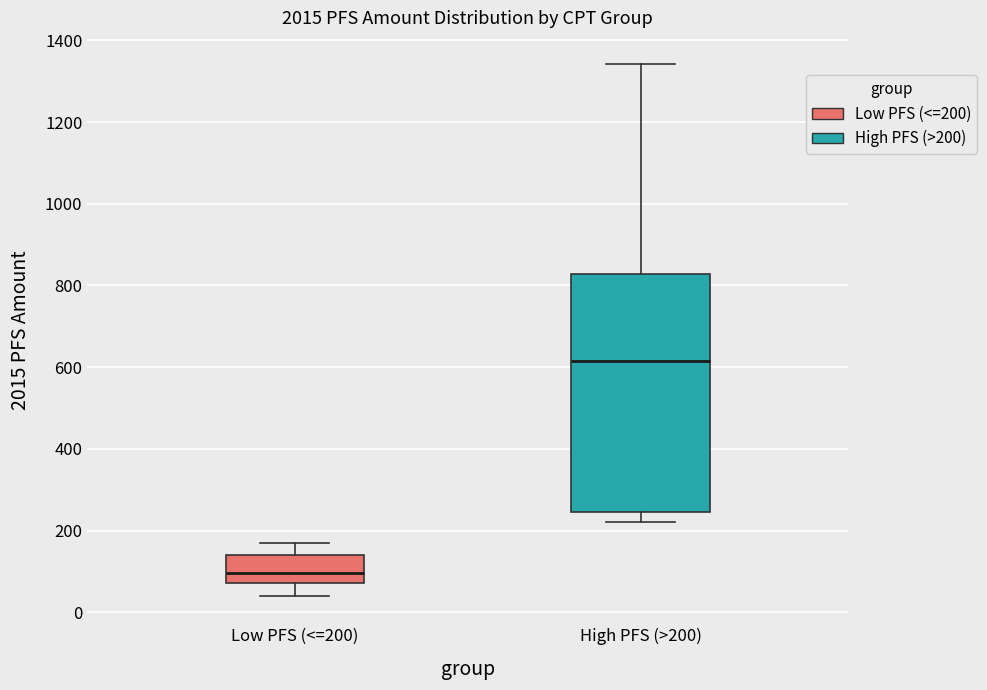

Comparing the boxes themselves (not the whiskers), which one is the tallest?

High PFS (>200)